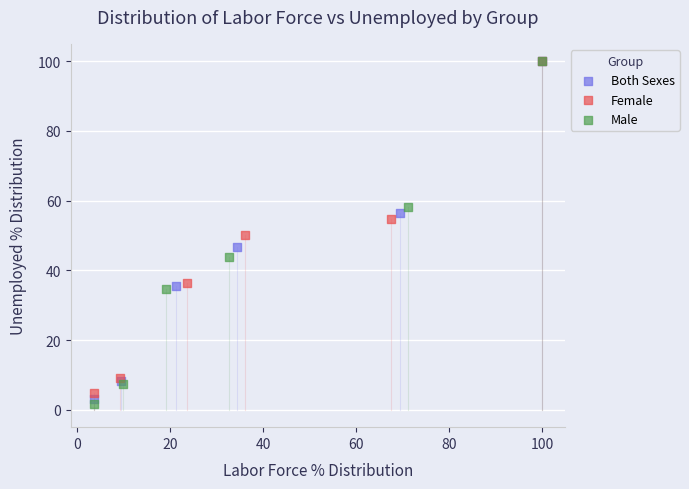

Which series reaches the minimum Y coordinate?

Male